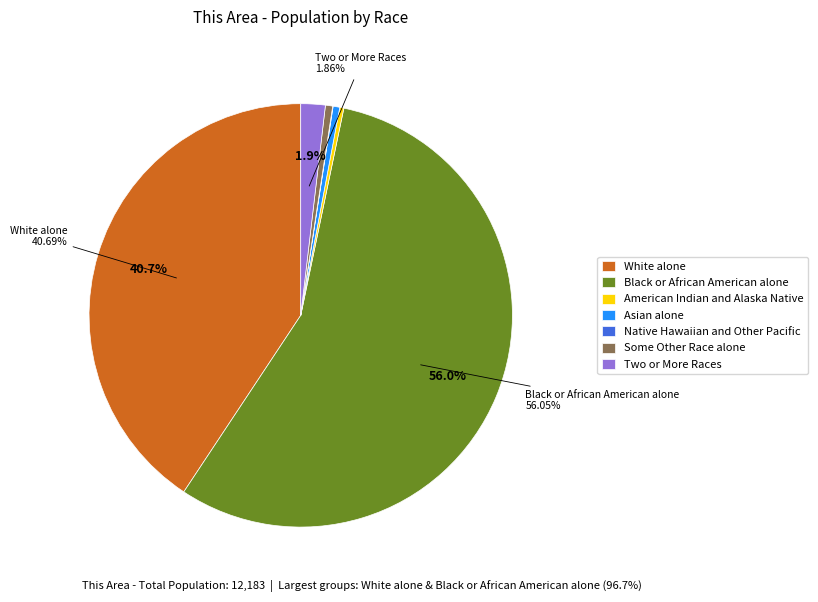

Do Some Other Race alone and Asian alone together represent more than half of the pie?

No